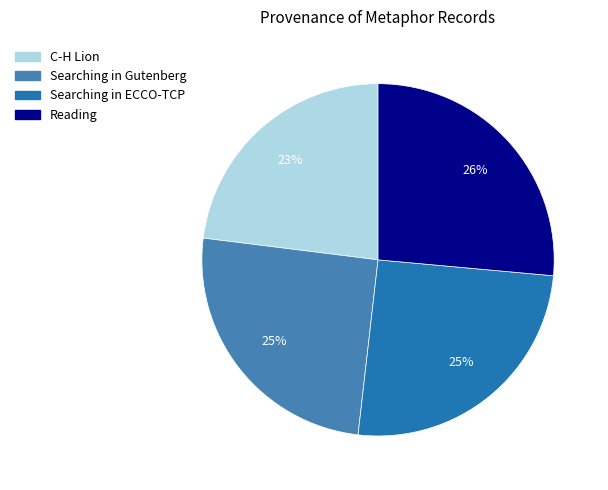

Count the number of slices in the pie.

4